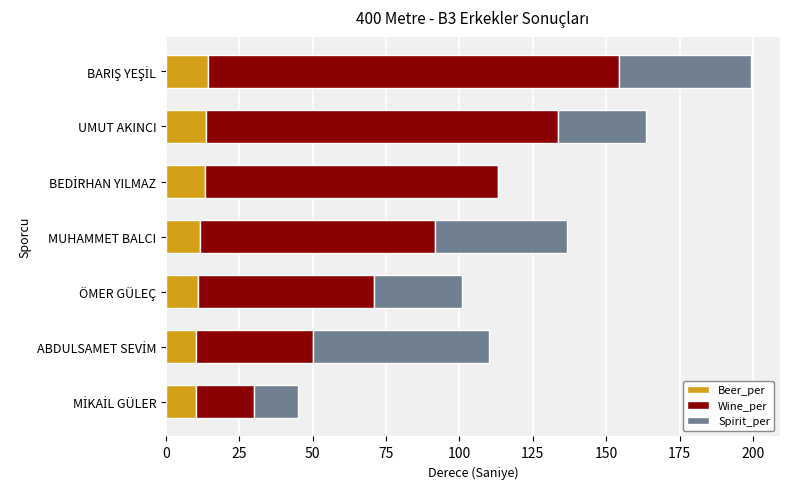

The Beer_per series shows 11.7 at MUHAMMET BALCI. True or false?

True